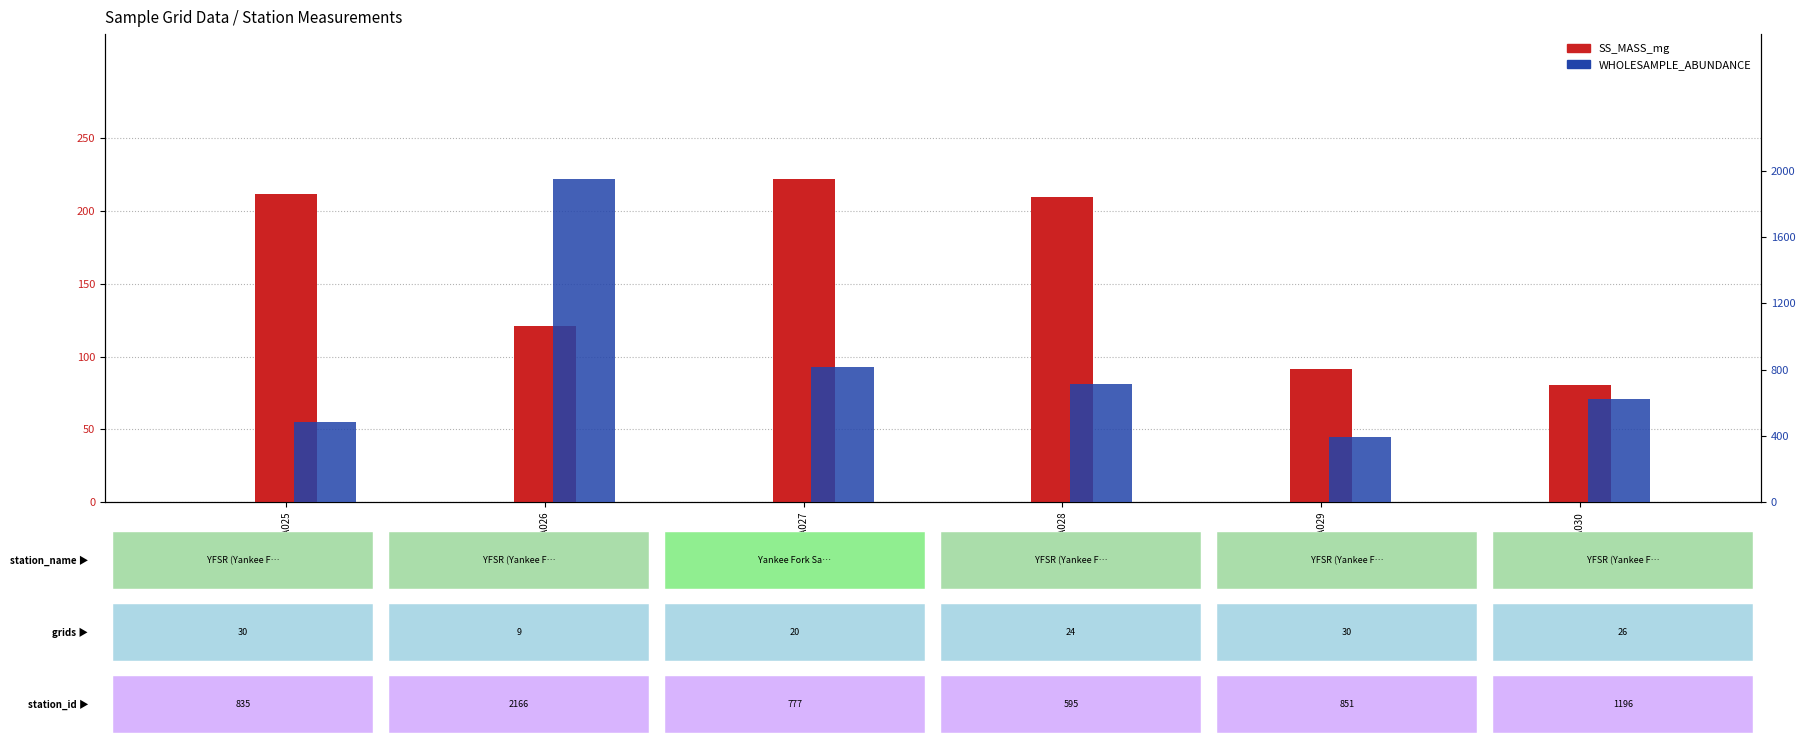

What is the maximum value for SS_MASS_mg?

221.9